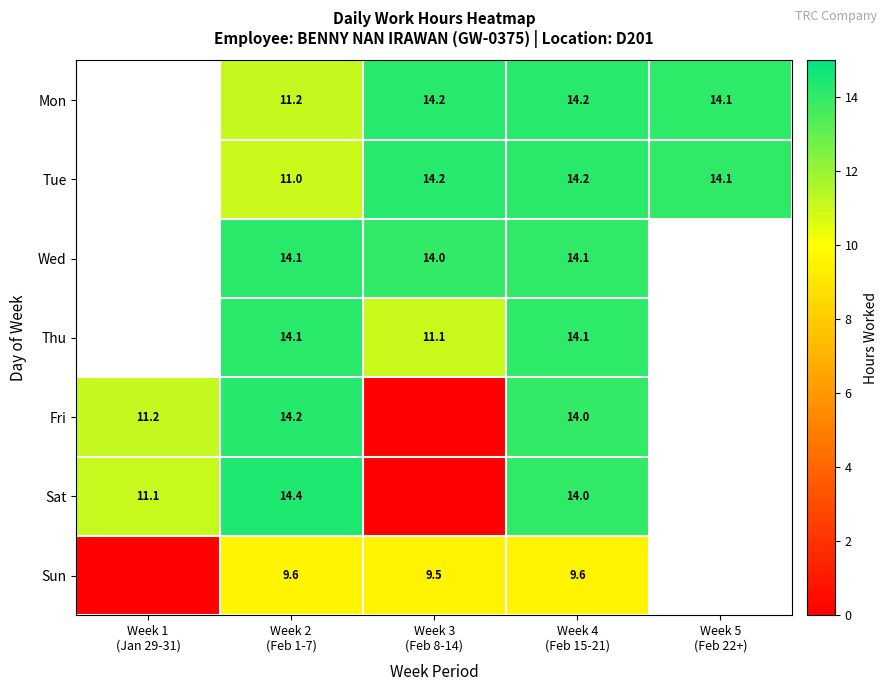

What is the total value across all series at Week 3
(Feb 8-14)?

63.0